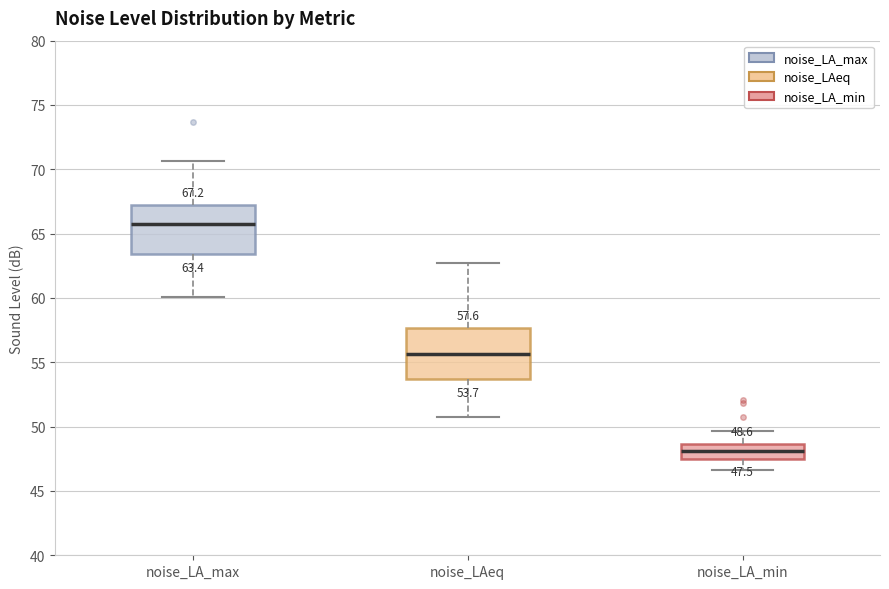

Which box's median line is the lowest?

noise_LA_min